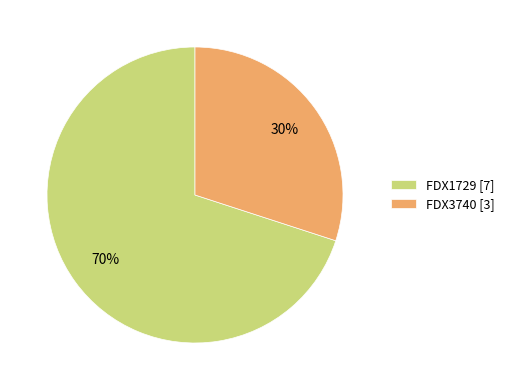

Is FDX3740 the majority of the pie?

No